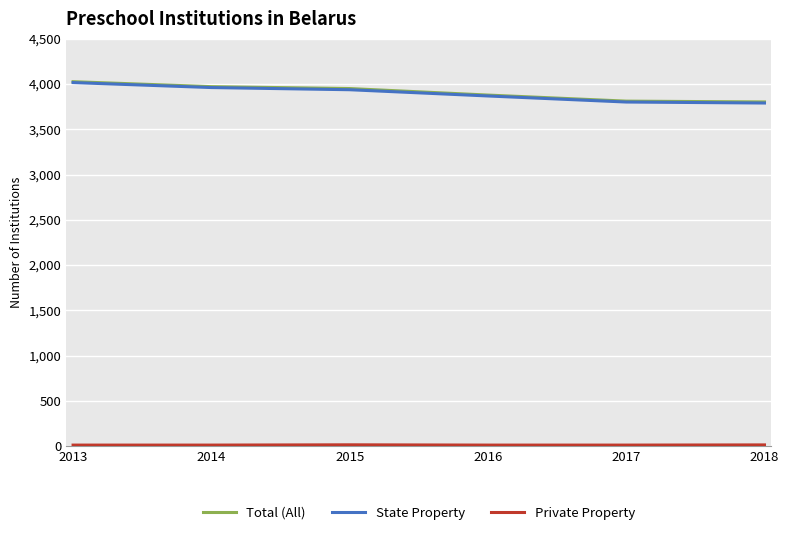

What is the difference between the maximum and minimum values in the State Property series?

226